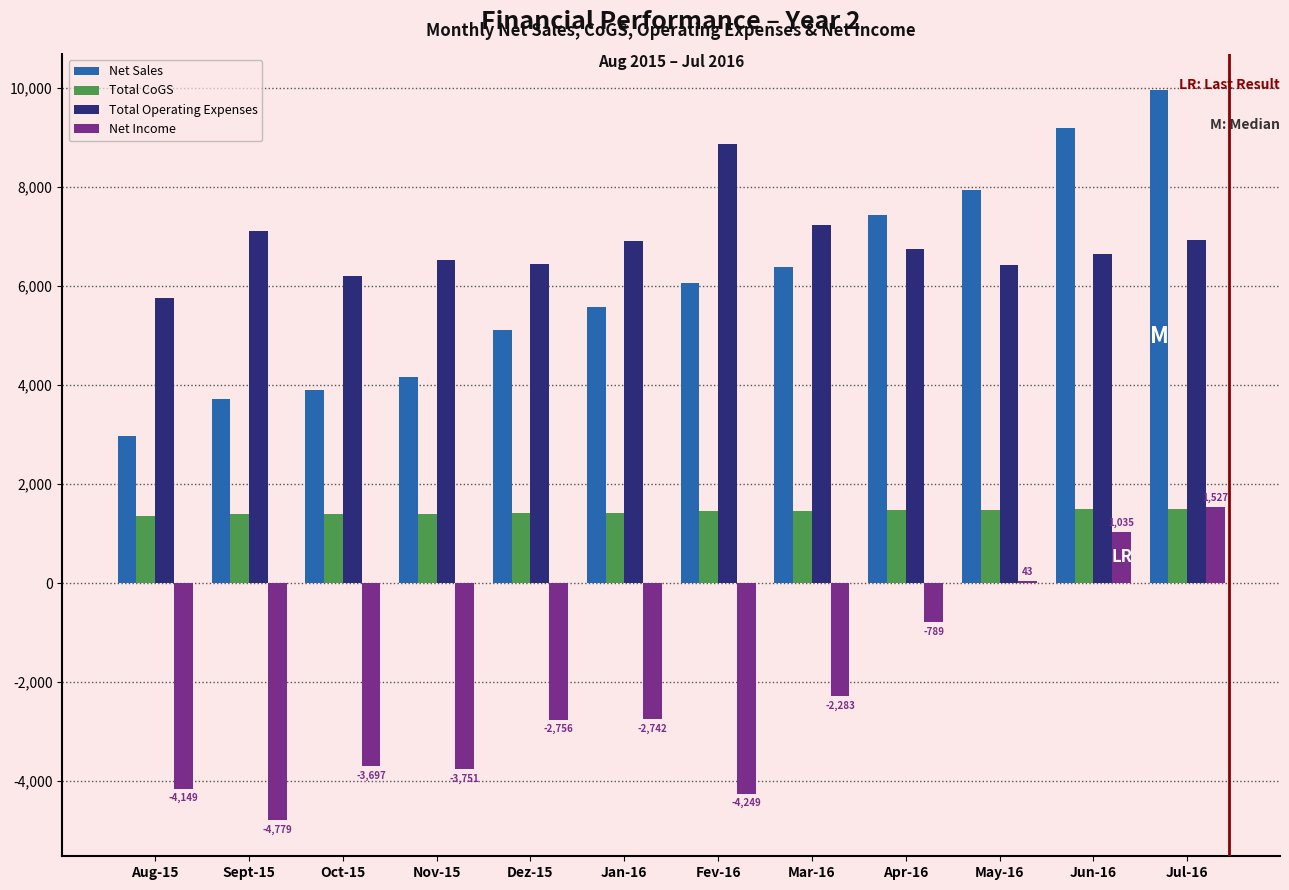

The value of Net Sales at Sept-15 is 3716.4. True or false?

True